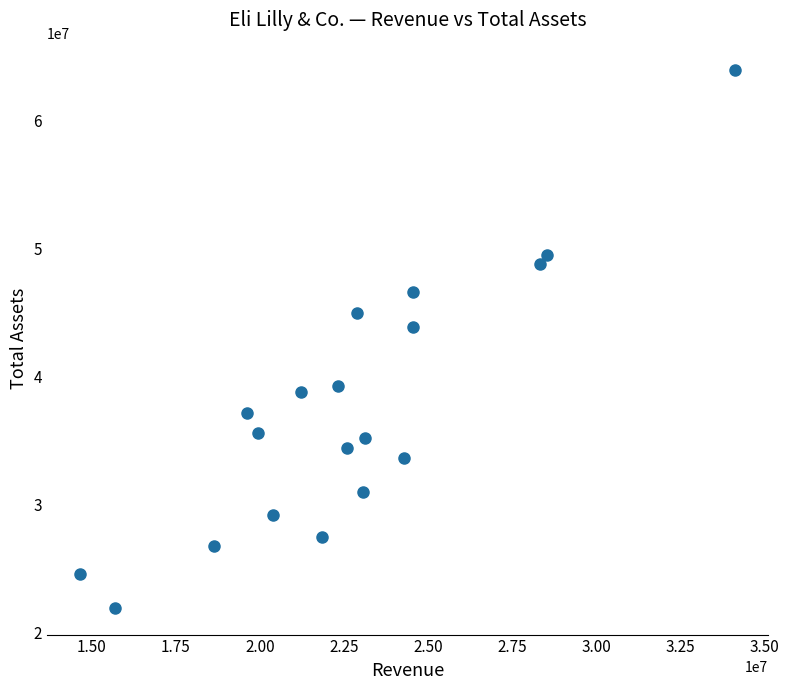

What is the range of X values (max minus min)?

19478800